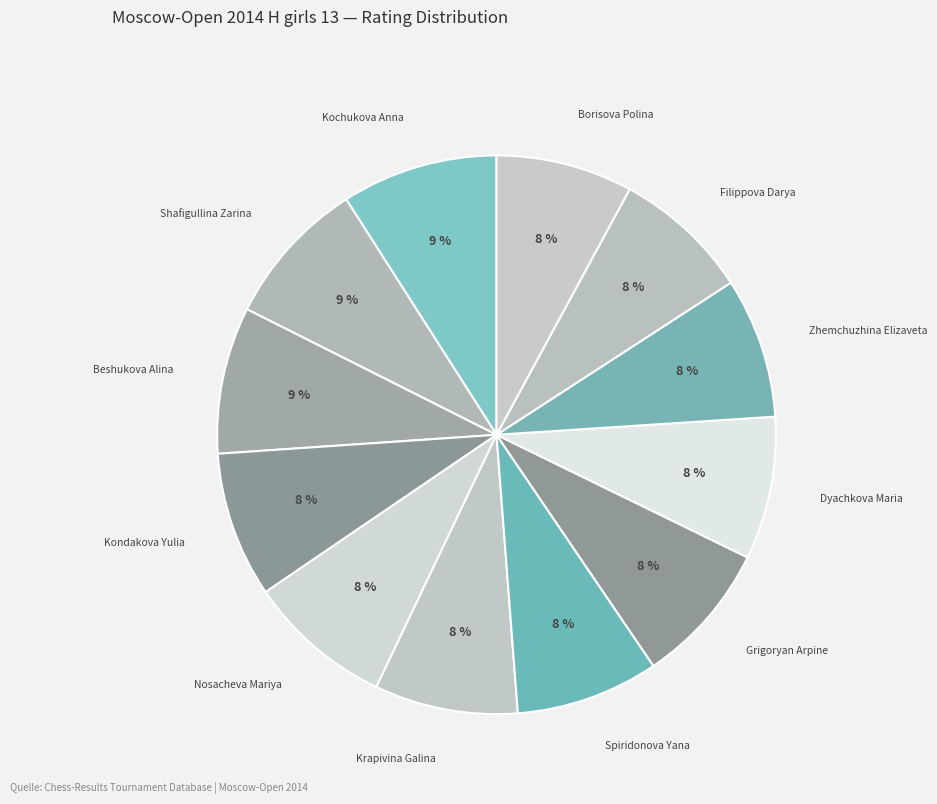

To the nearest percent, what percentage of the pie is Filippova Darya?

8%